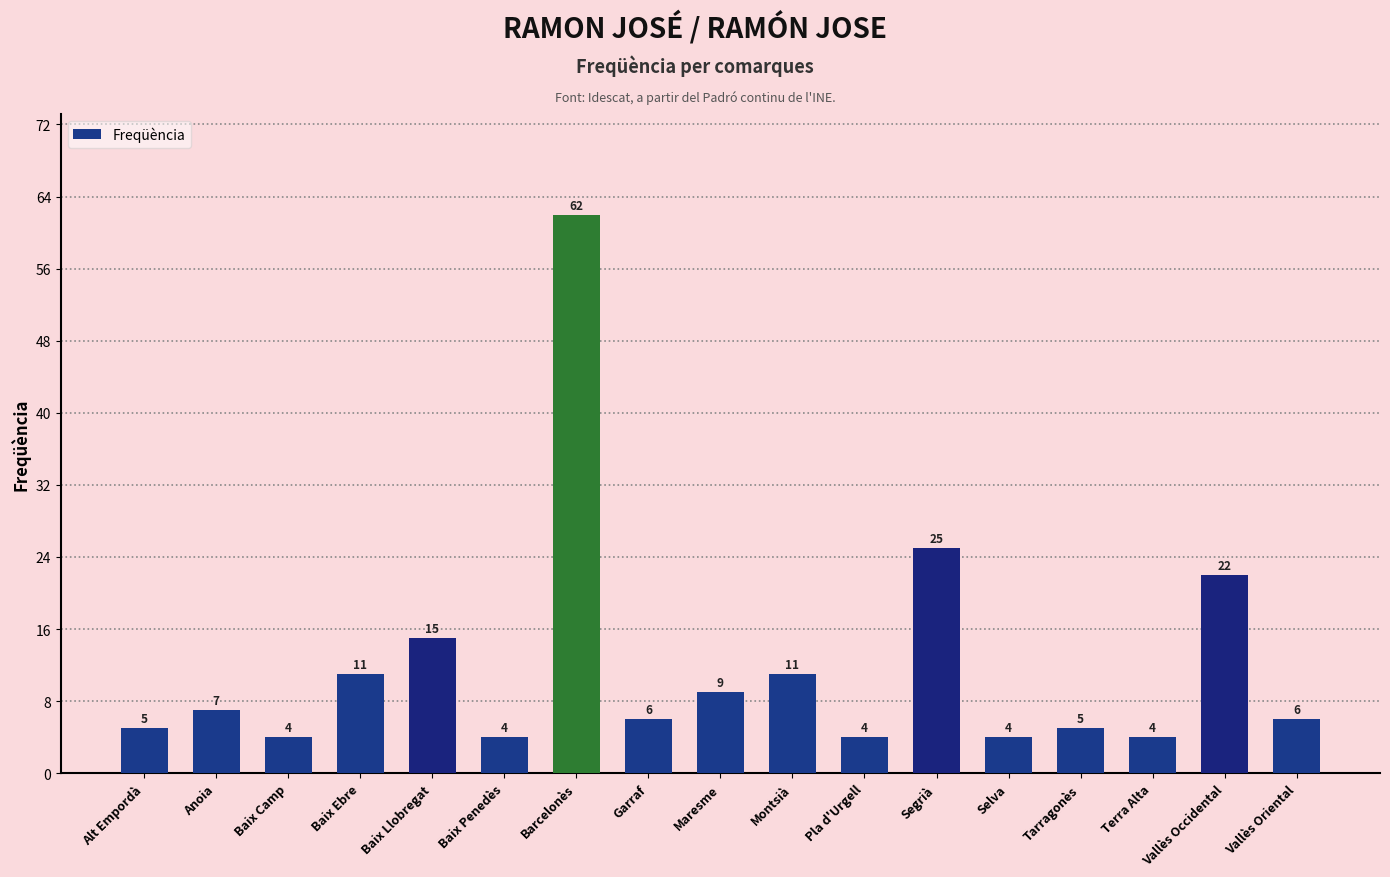

What is the difference between the maximum and minimum values?

58